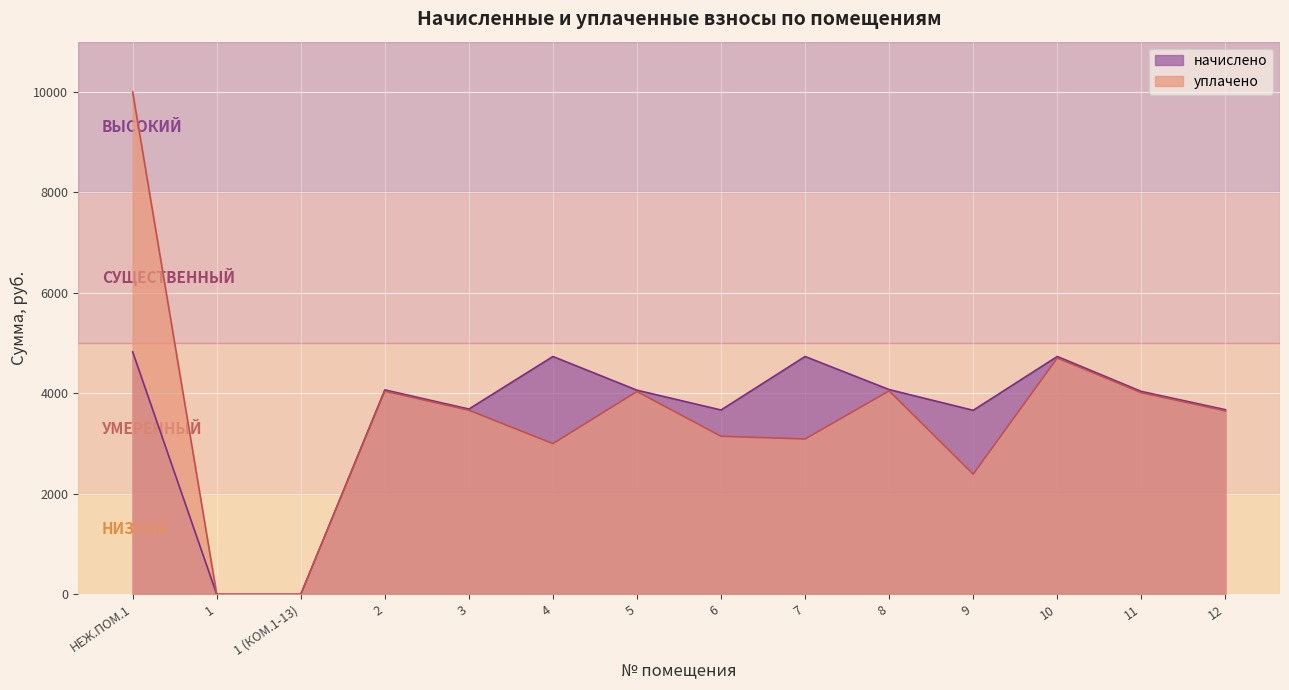

Rank the series by their average value, from lowest to highest.

уплачено, начислено